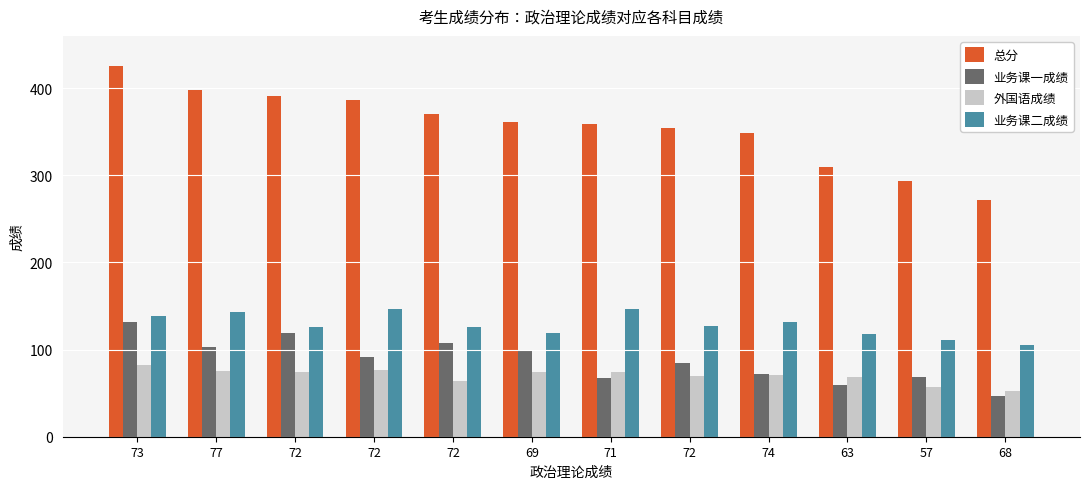

What are all the series names shown in the legend?

总分, 业务课一成绩, 外国语成绩, 业务课二成绩